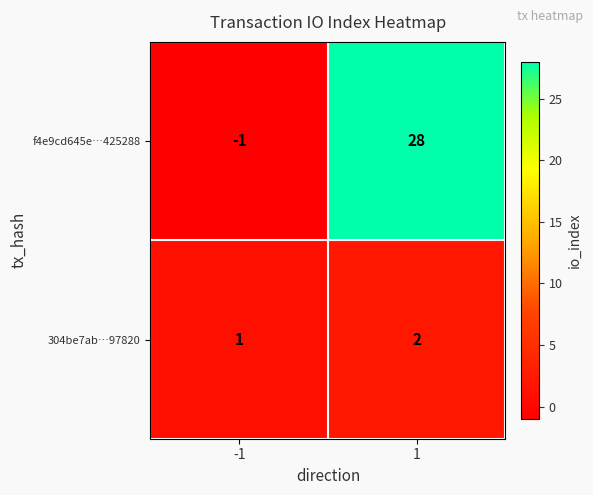

Rank the series by their average value, from highest to lowest.

f4e9cd645e…425288, 304be7ab…97820